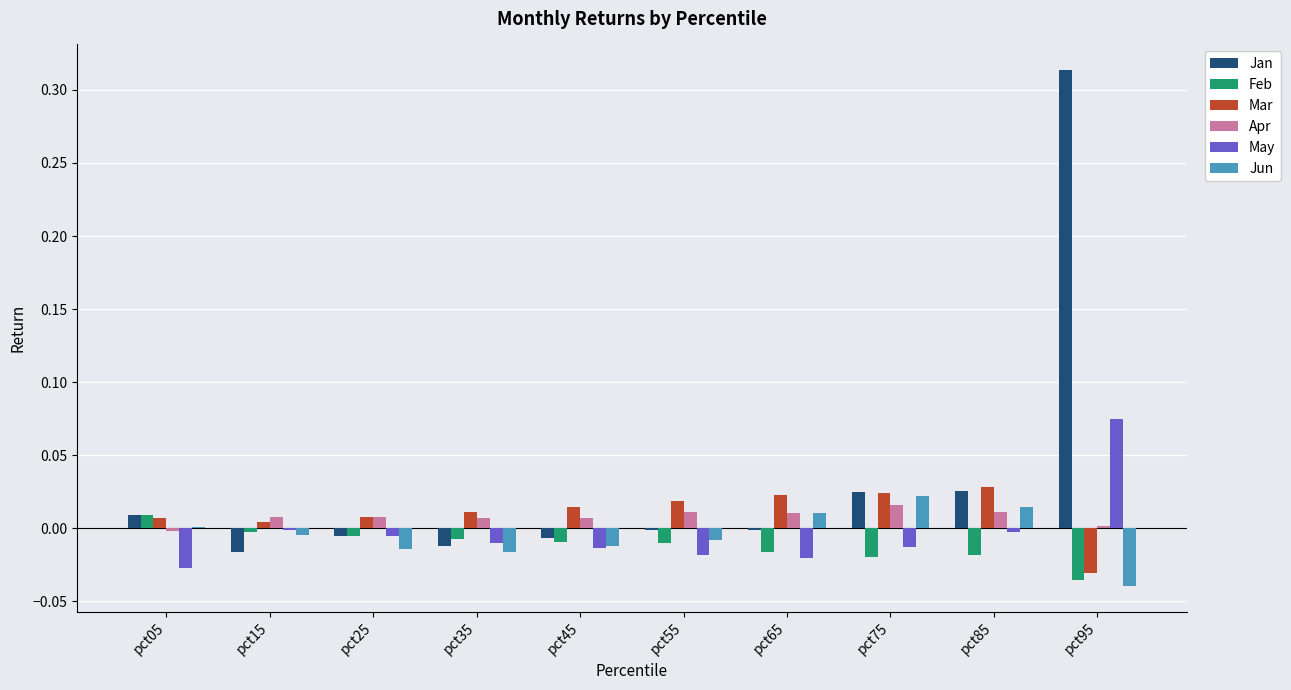

The value of Apr at pct45 is 0.0. True or false?

True